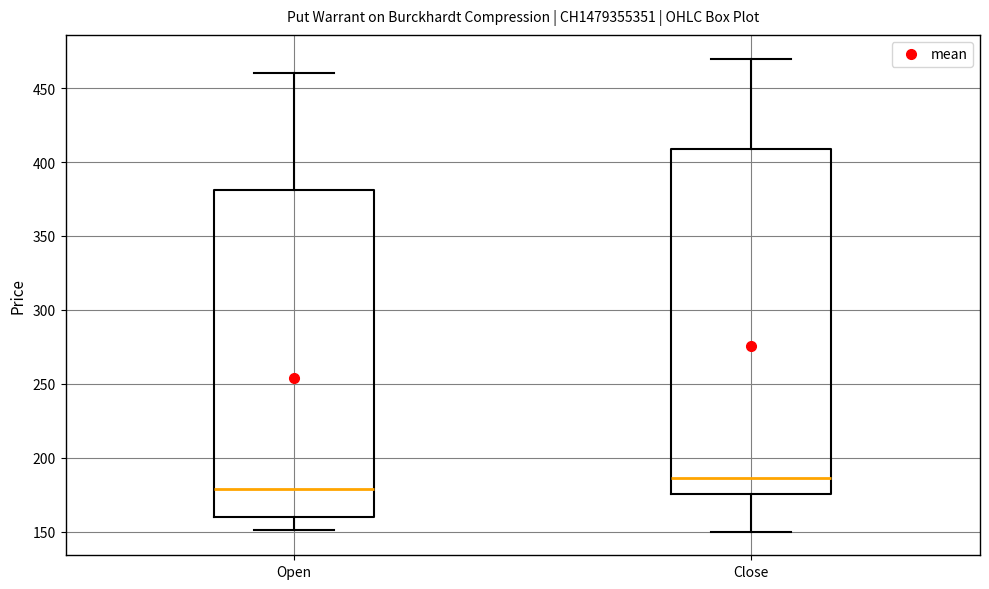

Which box's median line is the lowest?

Open